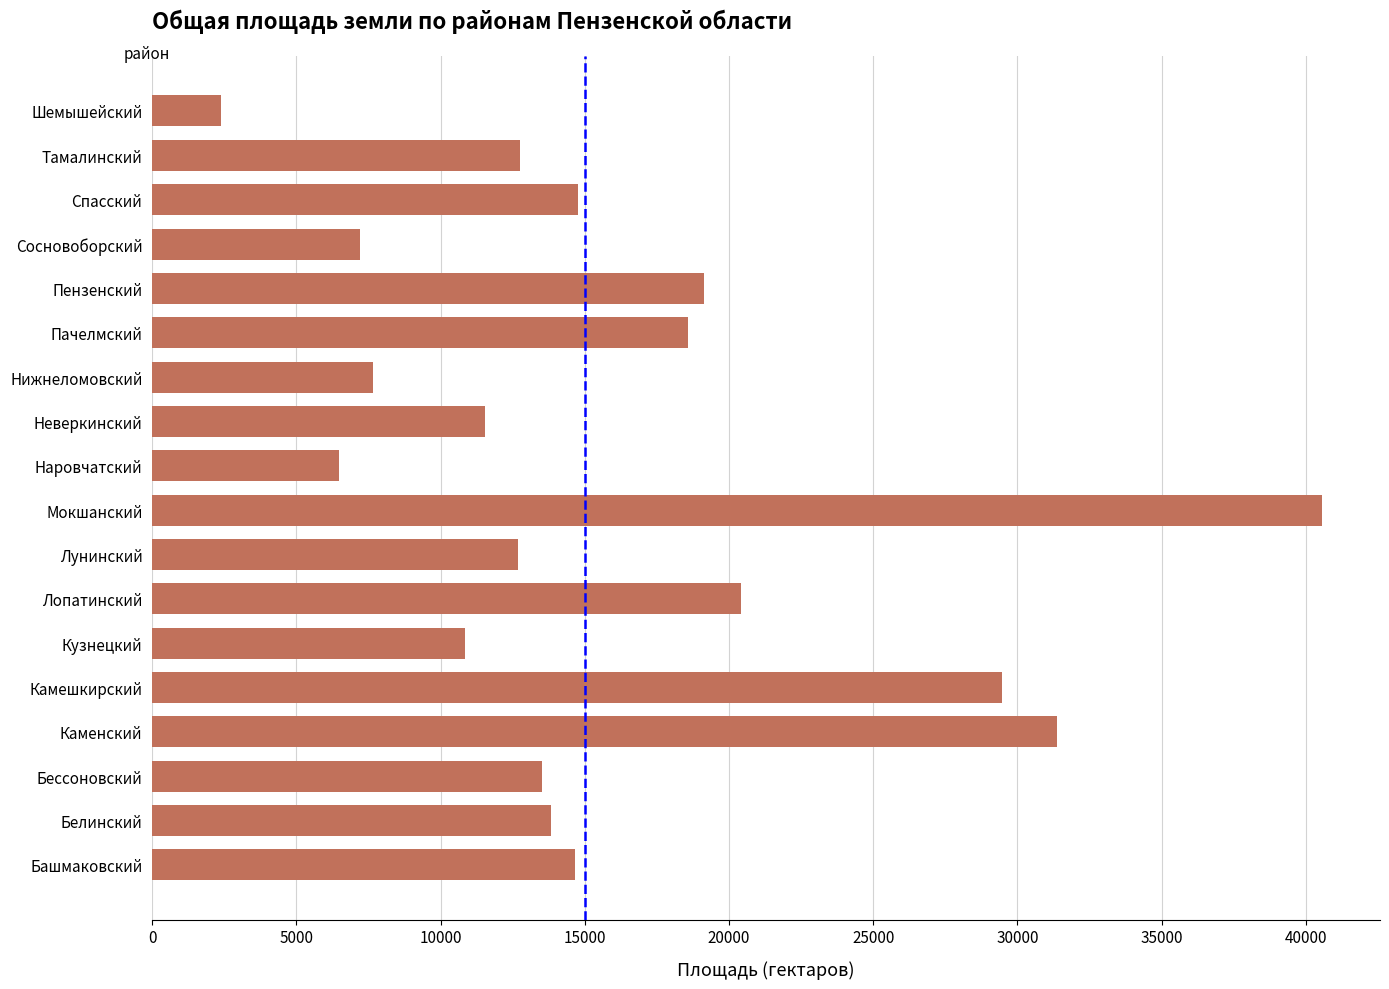

True or false: the data shows 18596.0 at Пачелмский.

True